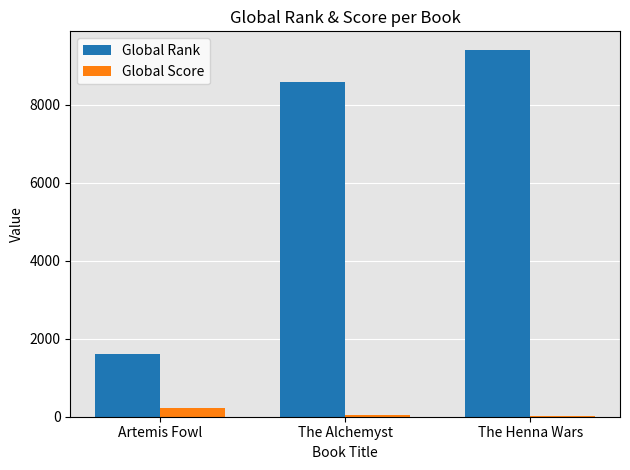

Where is Global Rank nearest to the value 5510?

The Alchemyst